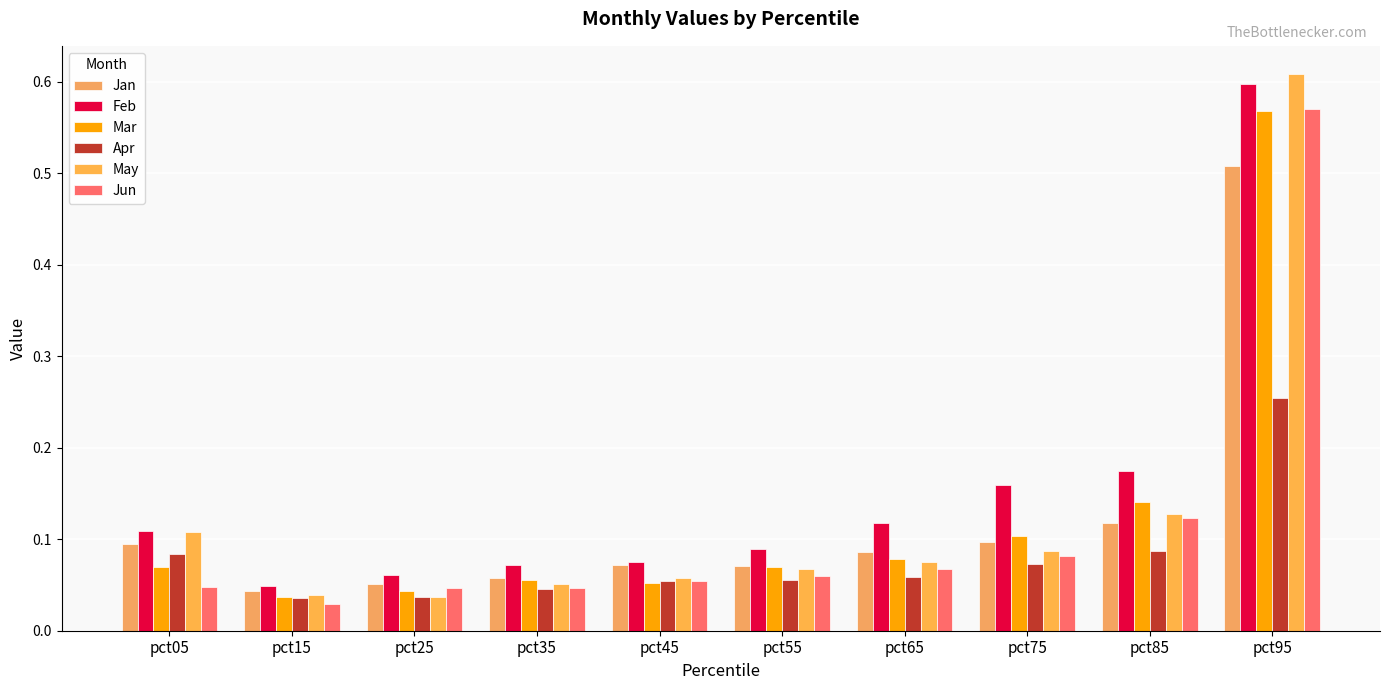

Which category has the lowest value in the Feb series?

pct15